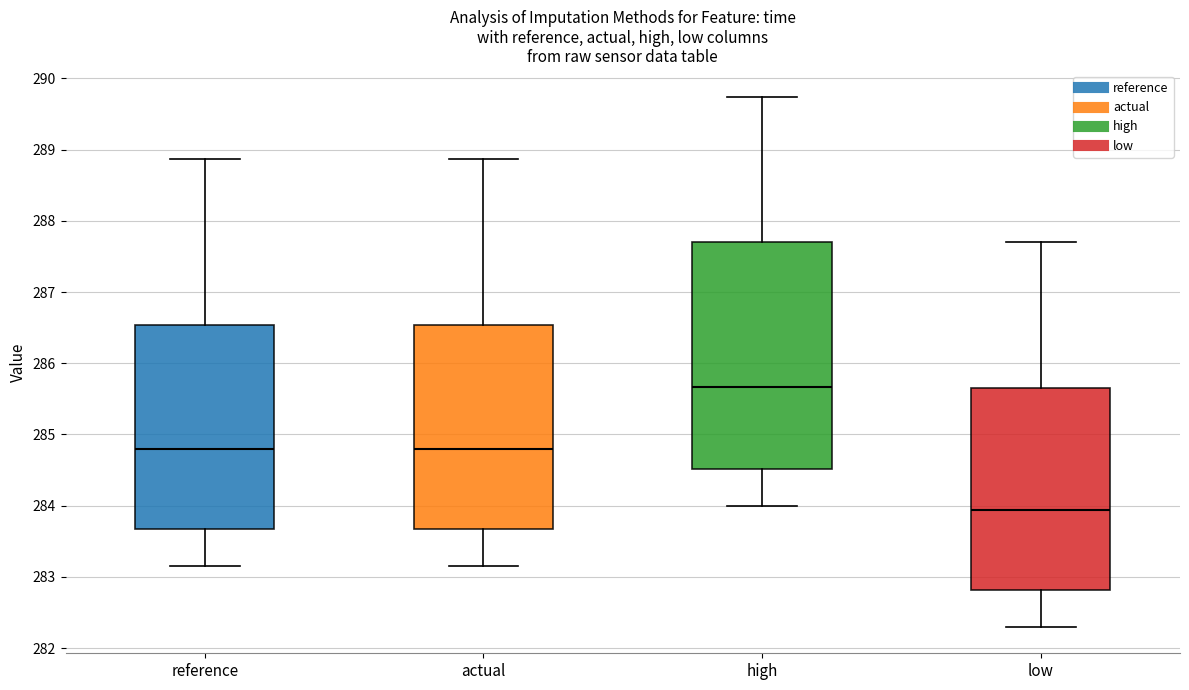

Comparing the boxes themselves (not the whiskers), which one is the tallest?

high